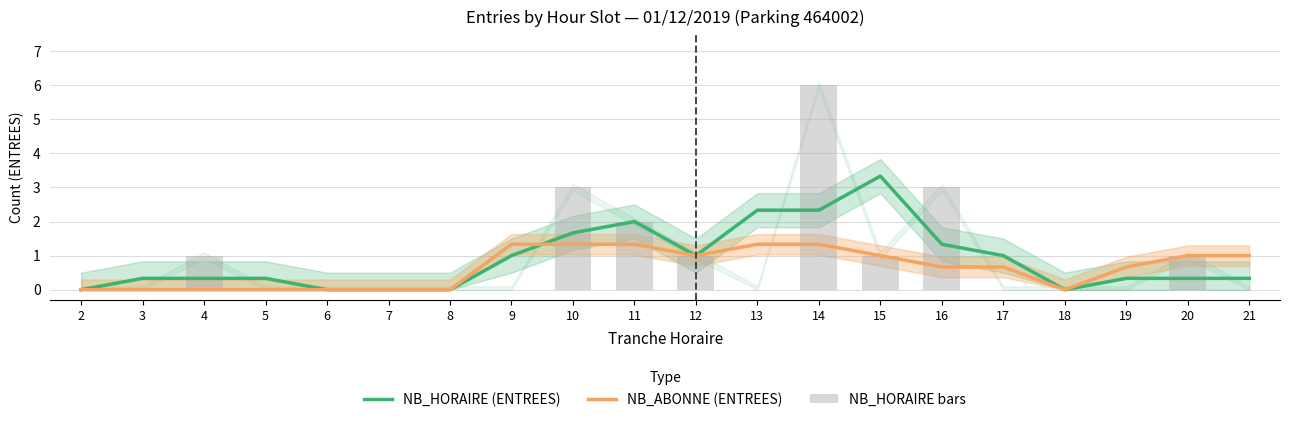

What is the highest value of the NB_HORAIRE bars series?

6.0